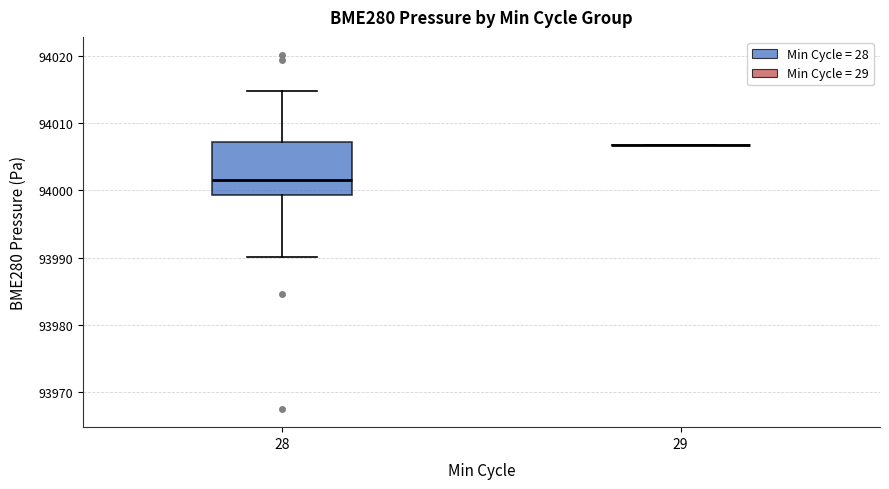

Reading left to right, transcribe this box plot: for each box, give where its median line is, the range the box spans, and where its two whiskers end, as read against the y-axis. The values are not printed on the chart, so give them approximately, as read against the axis.

28: median 94002, box 93999 to 94007, whiskers 93990 to 94015
29: box collapsed to a line at 94007, whiskers 94007 to 94007